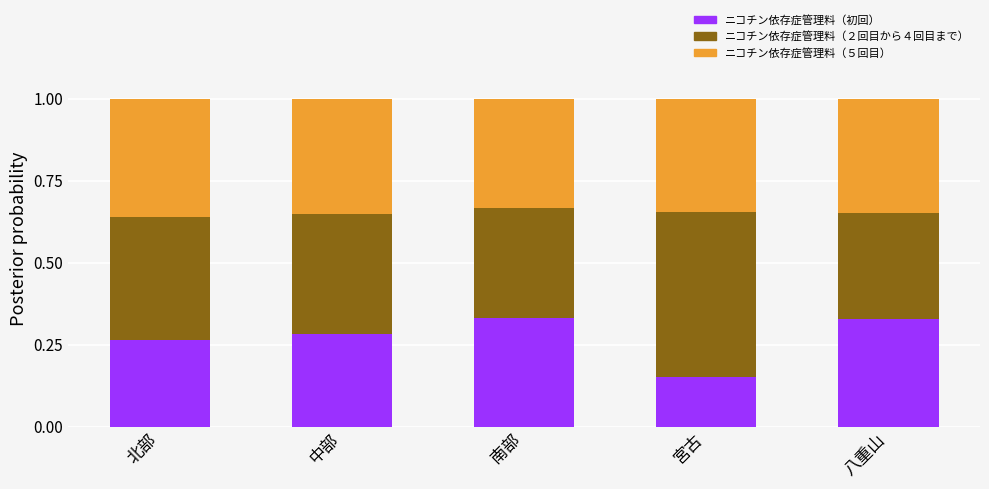

Which category has the lowest value in the ニコチン依存症管理料（初回） series?

宮古